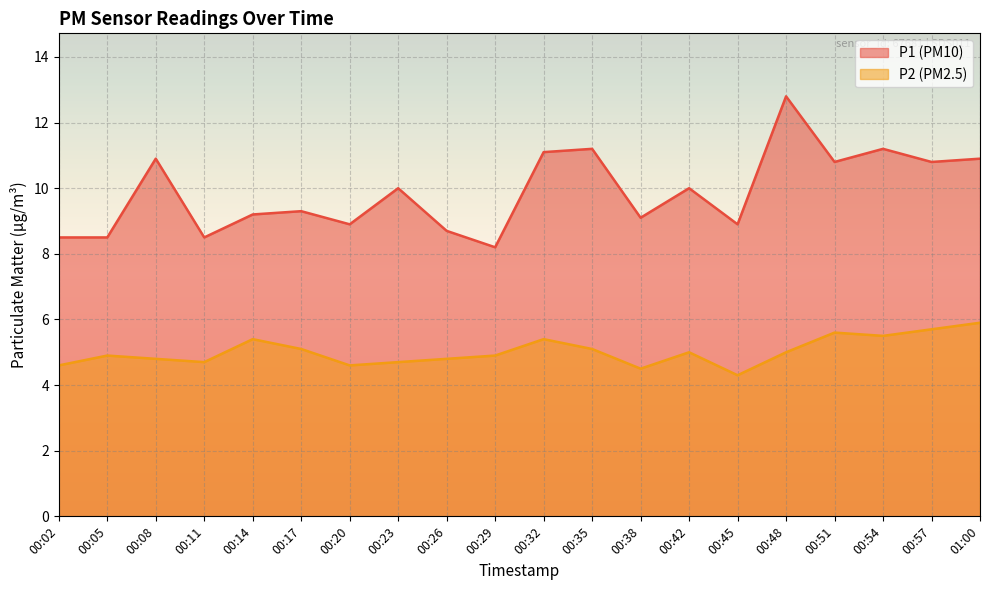

True or false: P2 and P1 cross at least once.

False